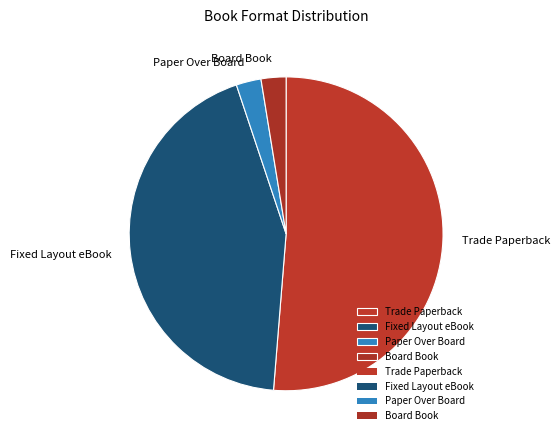

Does Trade Paperback represent more than half of the total?

Yes